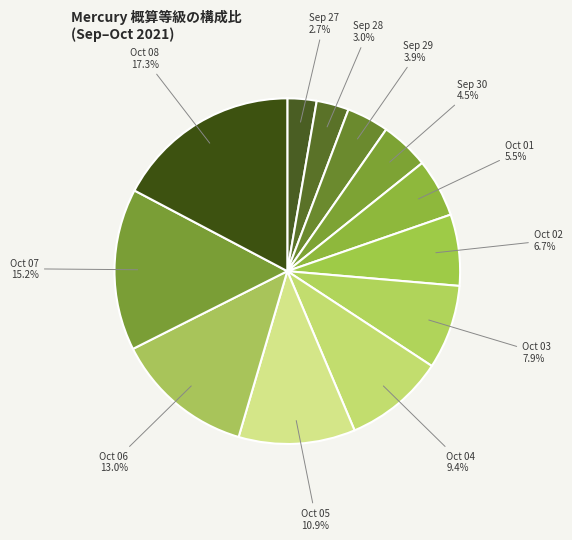

To the nearest percent, what is the combined percentage of Oct 02 and Oct 03?

15%